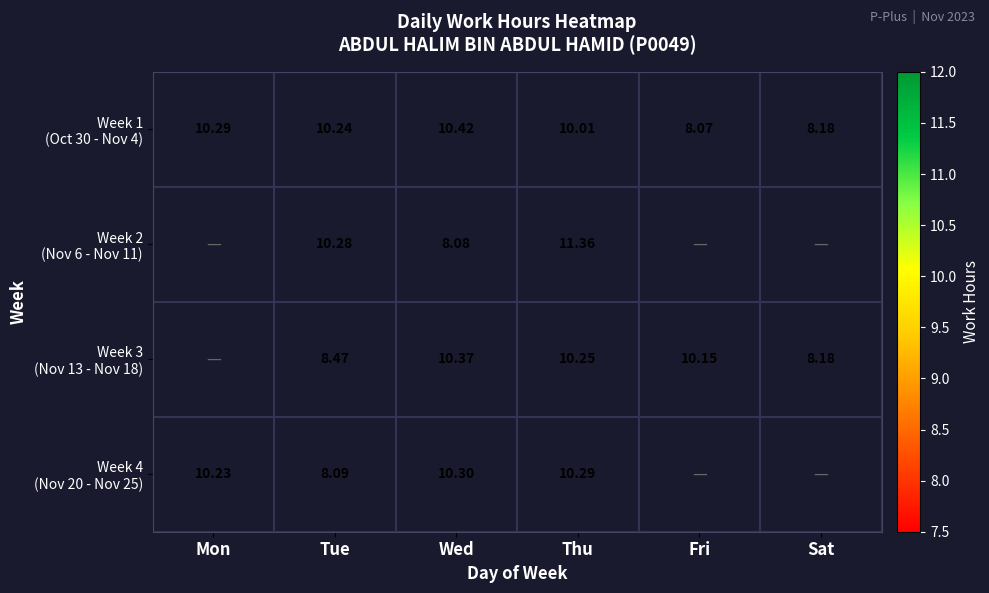

Between Mon and Wed, which is larger?

Wed